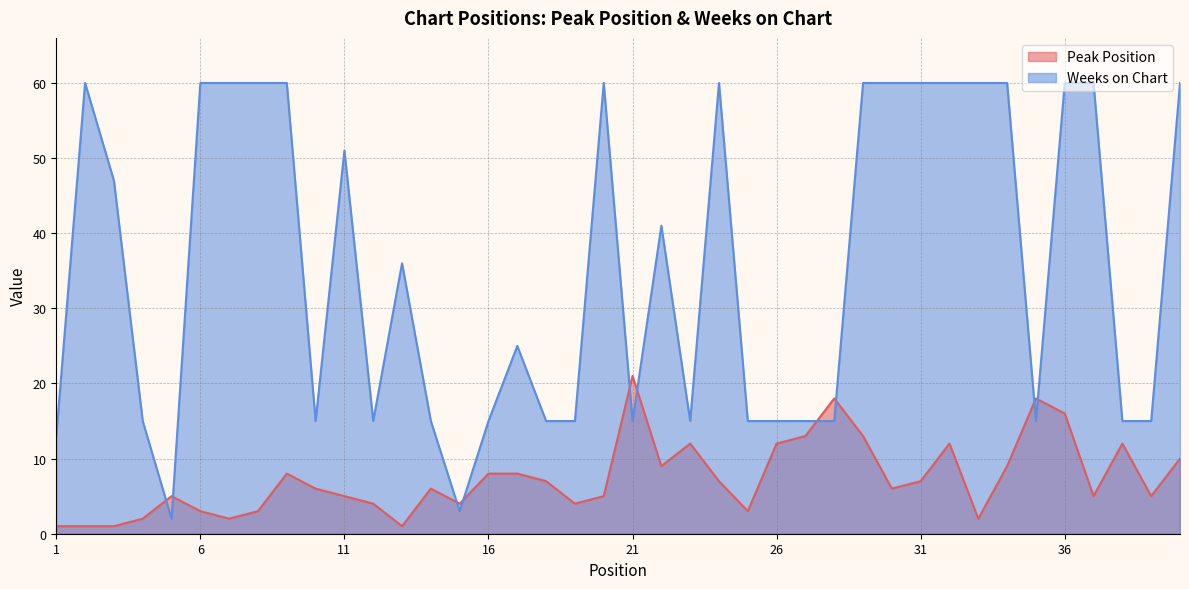

What is the difference between the maximum and minimum values in the Weeks on Chart series?

58